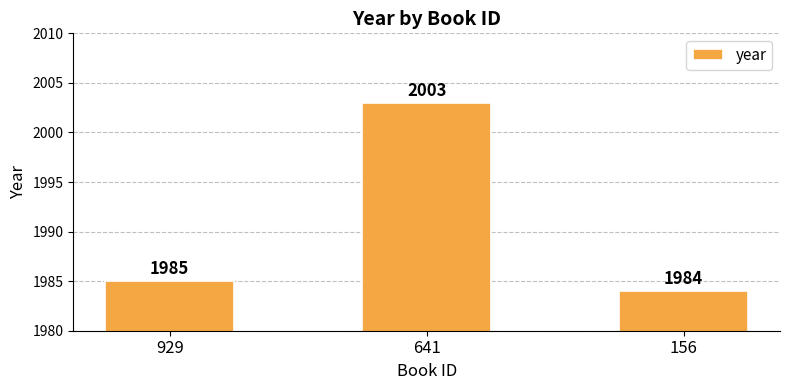

What is the value of the 1st bar from the left?

1985